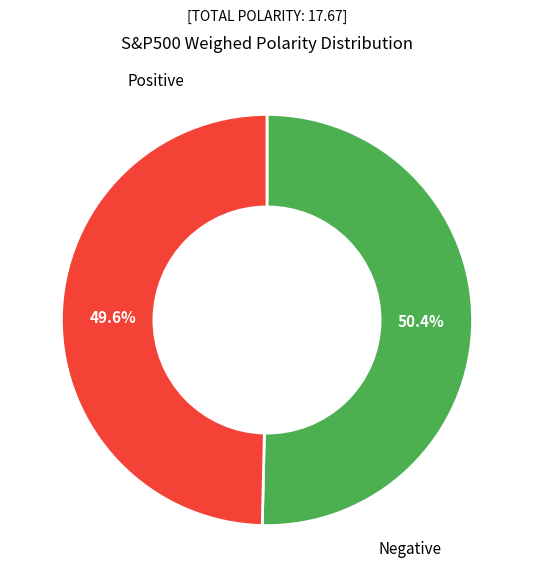

Does any single category account for the majority?

Yes